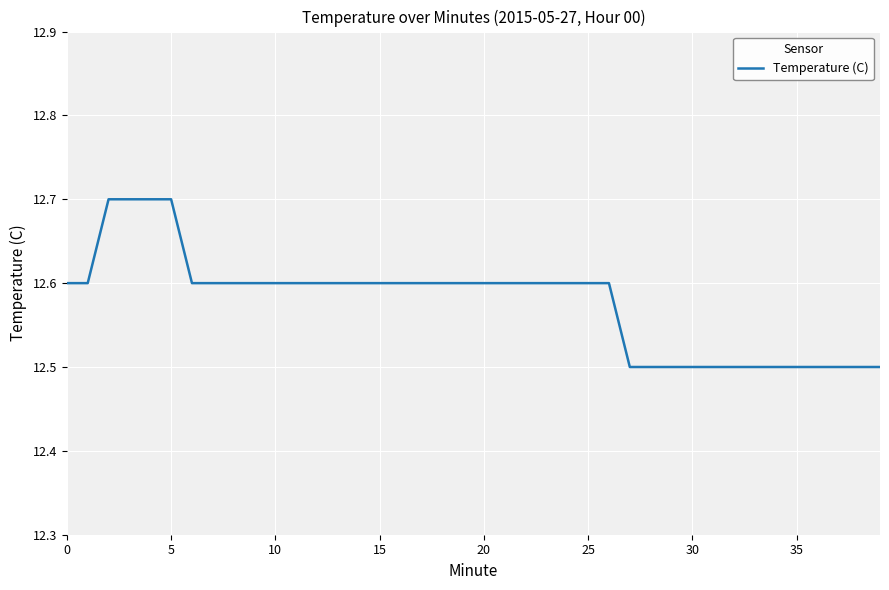

What is the minimum value shown in the chart?

12.5